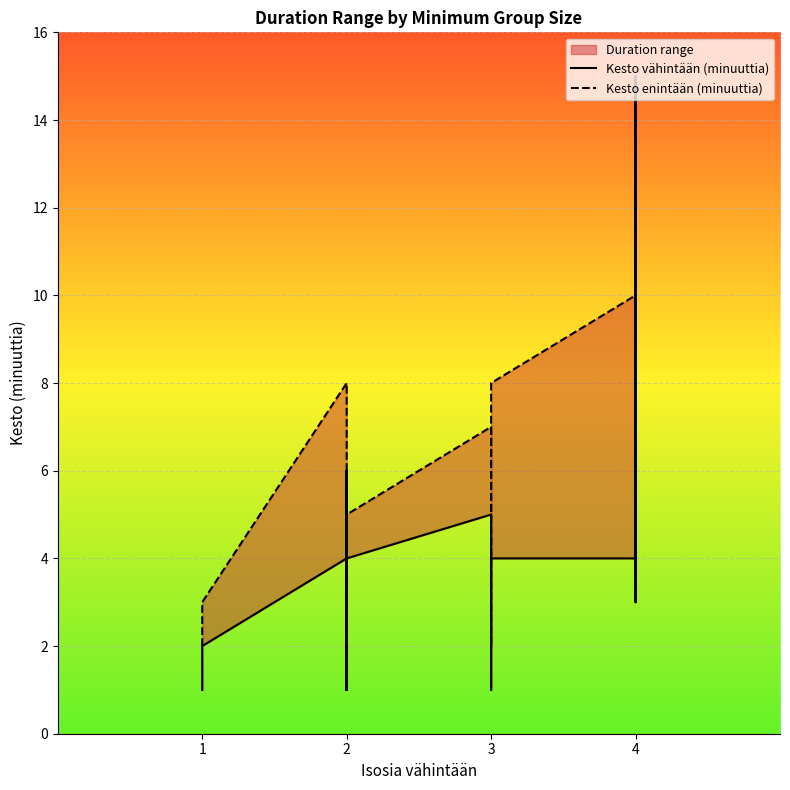

True or false: Kesto enintään (minuuttia) and Kesto vähintään (minuuttia) cross at least once.

False